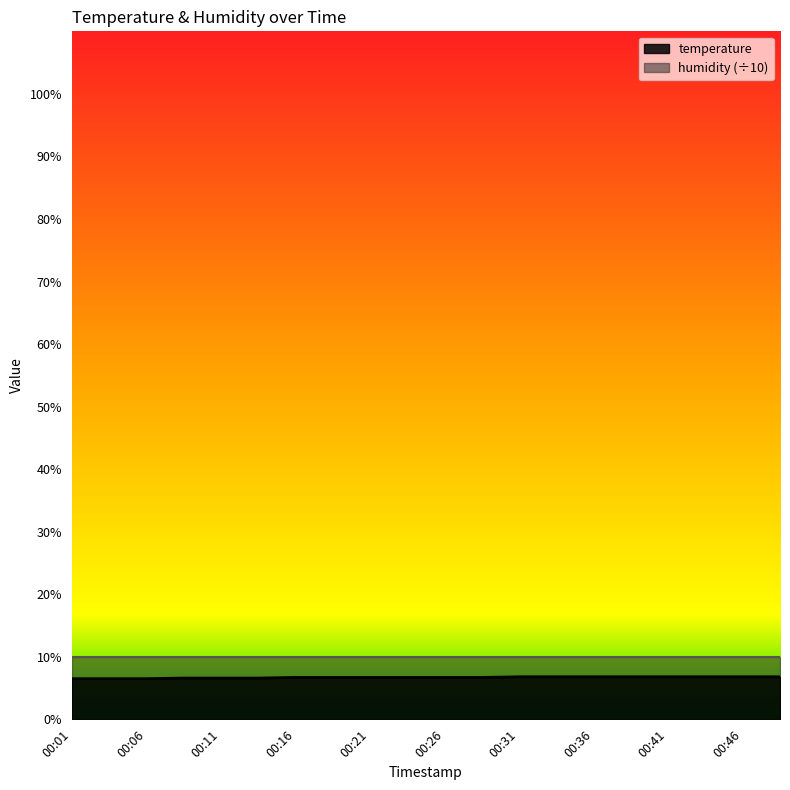

Does the chart display data point markers on the line(s)?

No